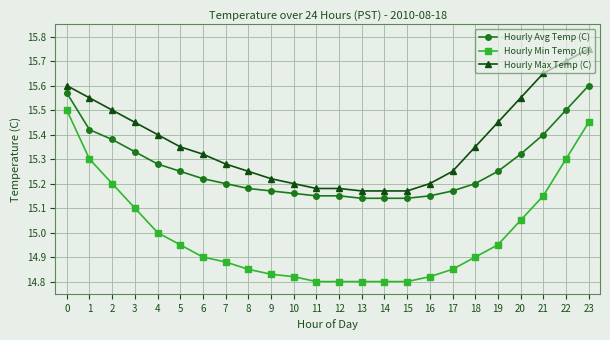

At which category does the chart reach its peak across all series?

23